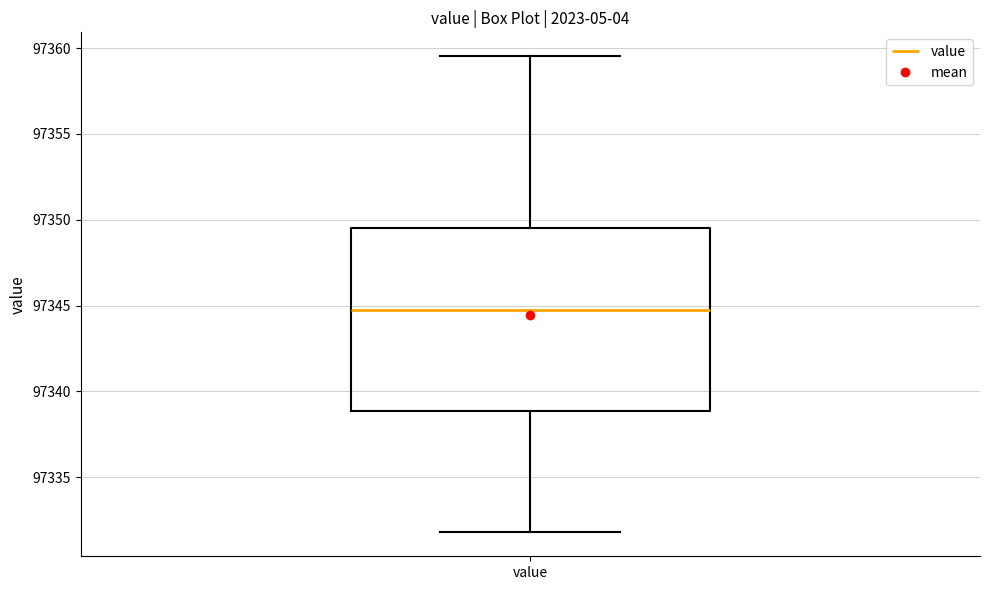

Where is the upper edge of the box for value on the y-axis? The values are not printed on the chart, so give them approximately, as read against the axis.

97349.5